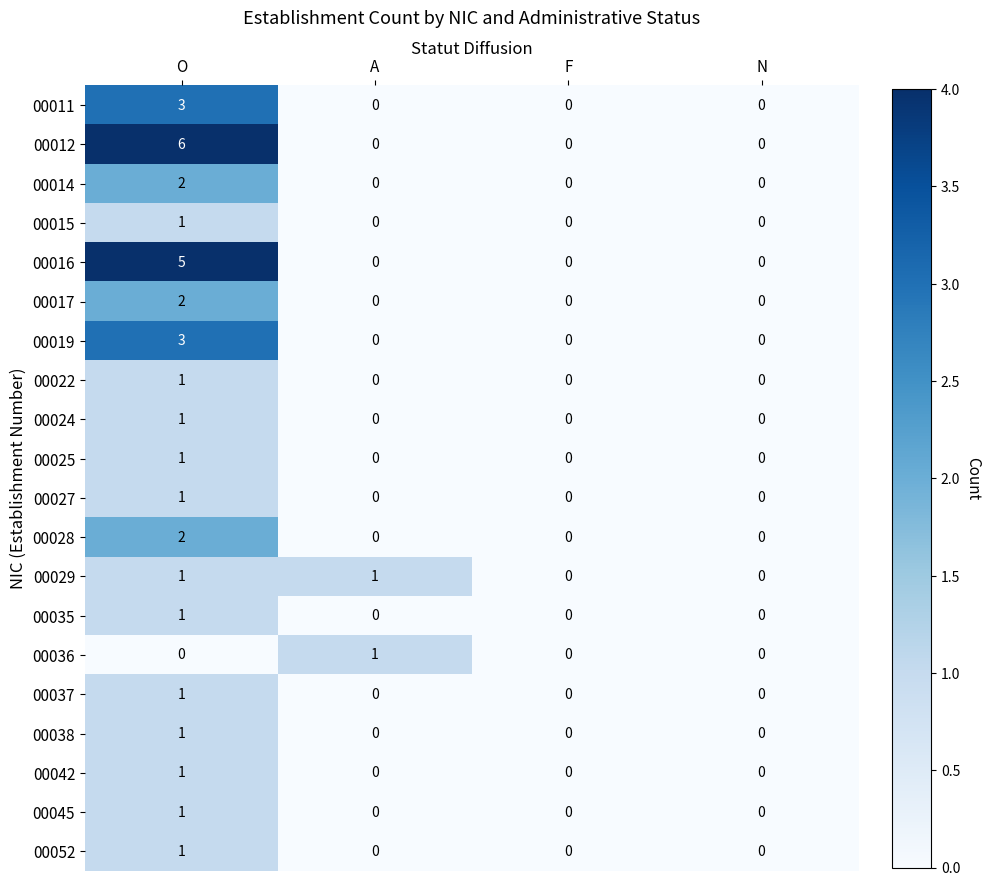

Which series has the largest range (max minus min)?

00012